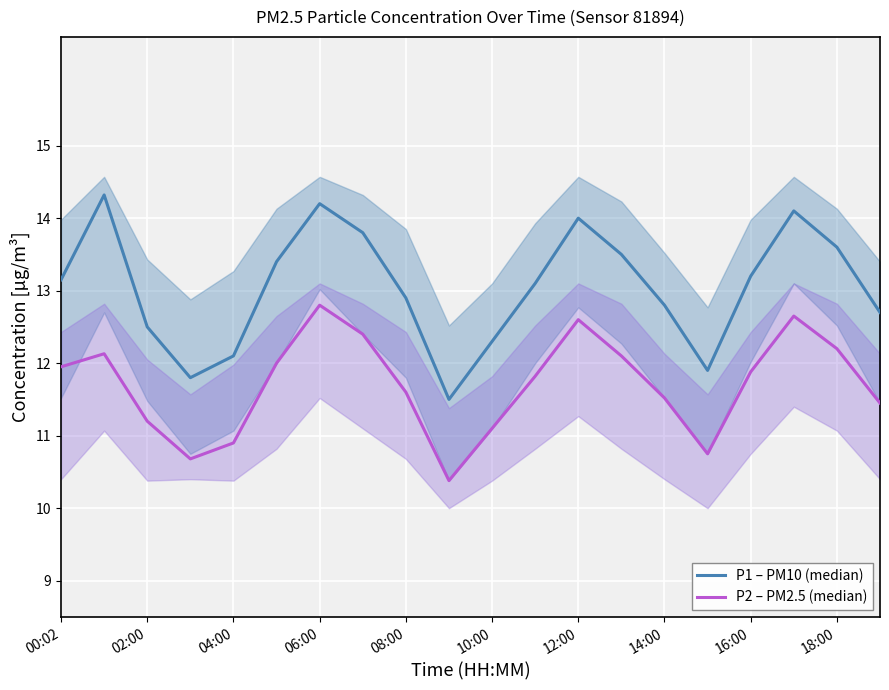

What is the average value of the P1 – PM10 (median) series?

13.0